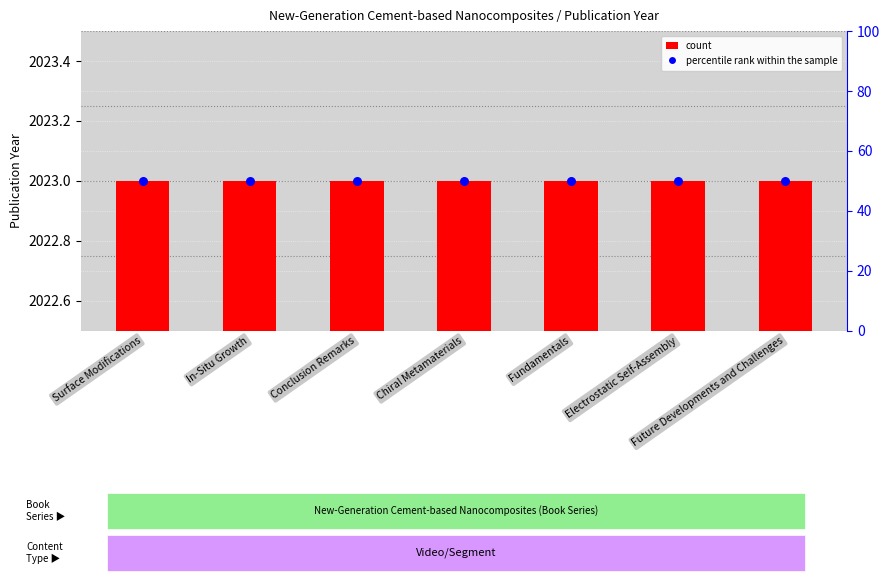

What are all the series names shown in the legend?

count, percentile rank within the sample